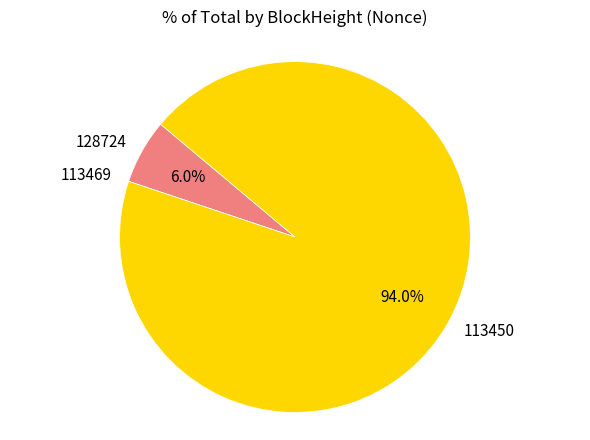

Does any single category account for the majority?

Yes